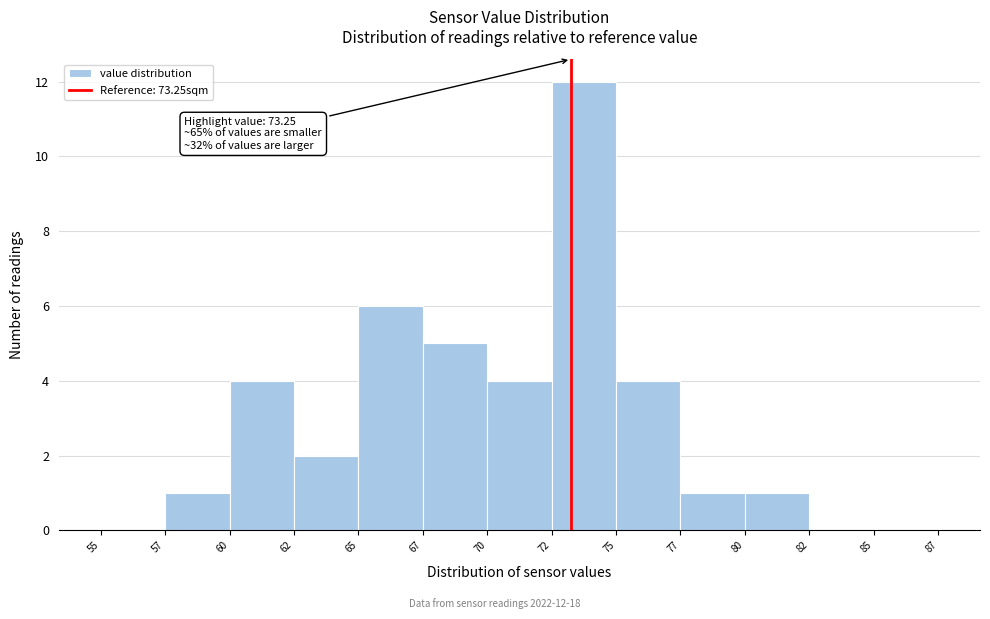

Reading right to left, what are all the values shown in this chart?

85=0	82=0	80=1	77=1	75=4	72=12	70=4	67=5	65=6	62=2	60=4	57=1	55=0